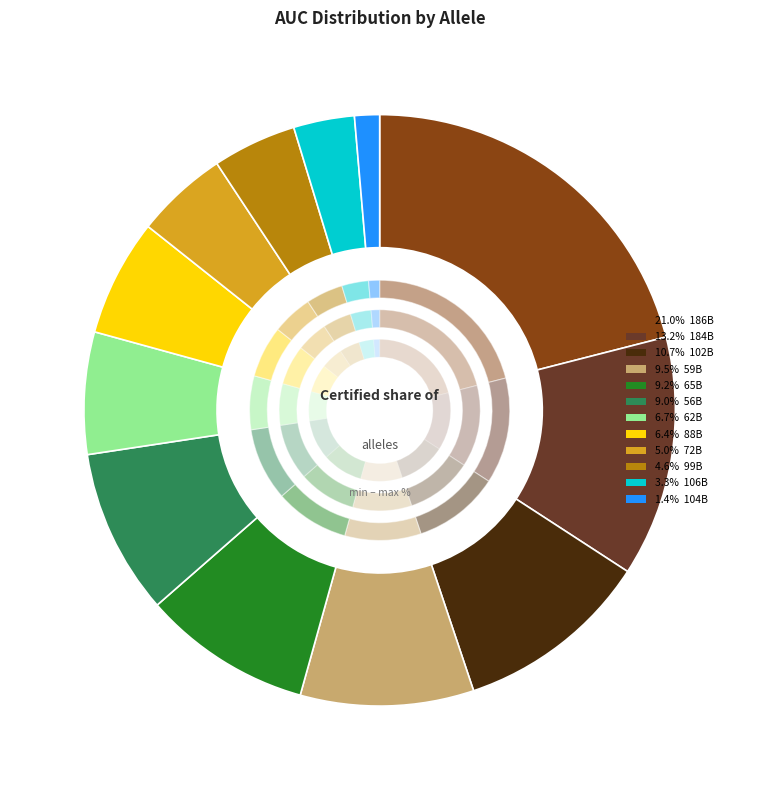

What percentage is the 65B slice, to the nearest percent?

9%